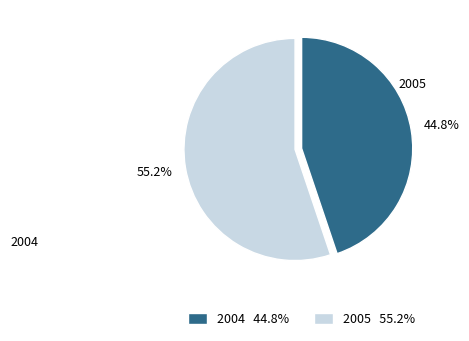

To the nearest percent, what is the average slice percentage?

50%